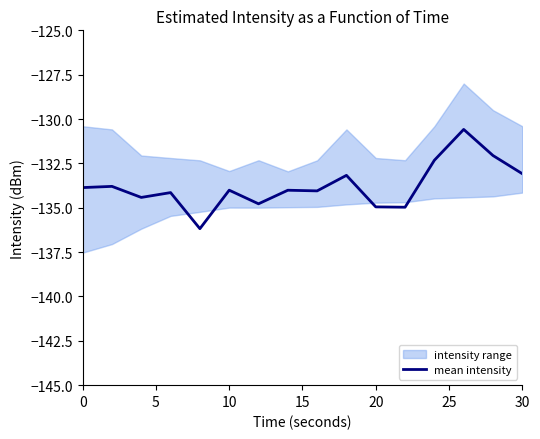

What is the sum of all values?

-2140.4